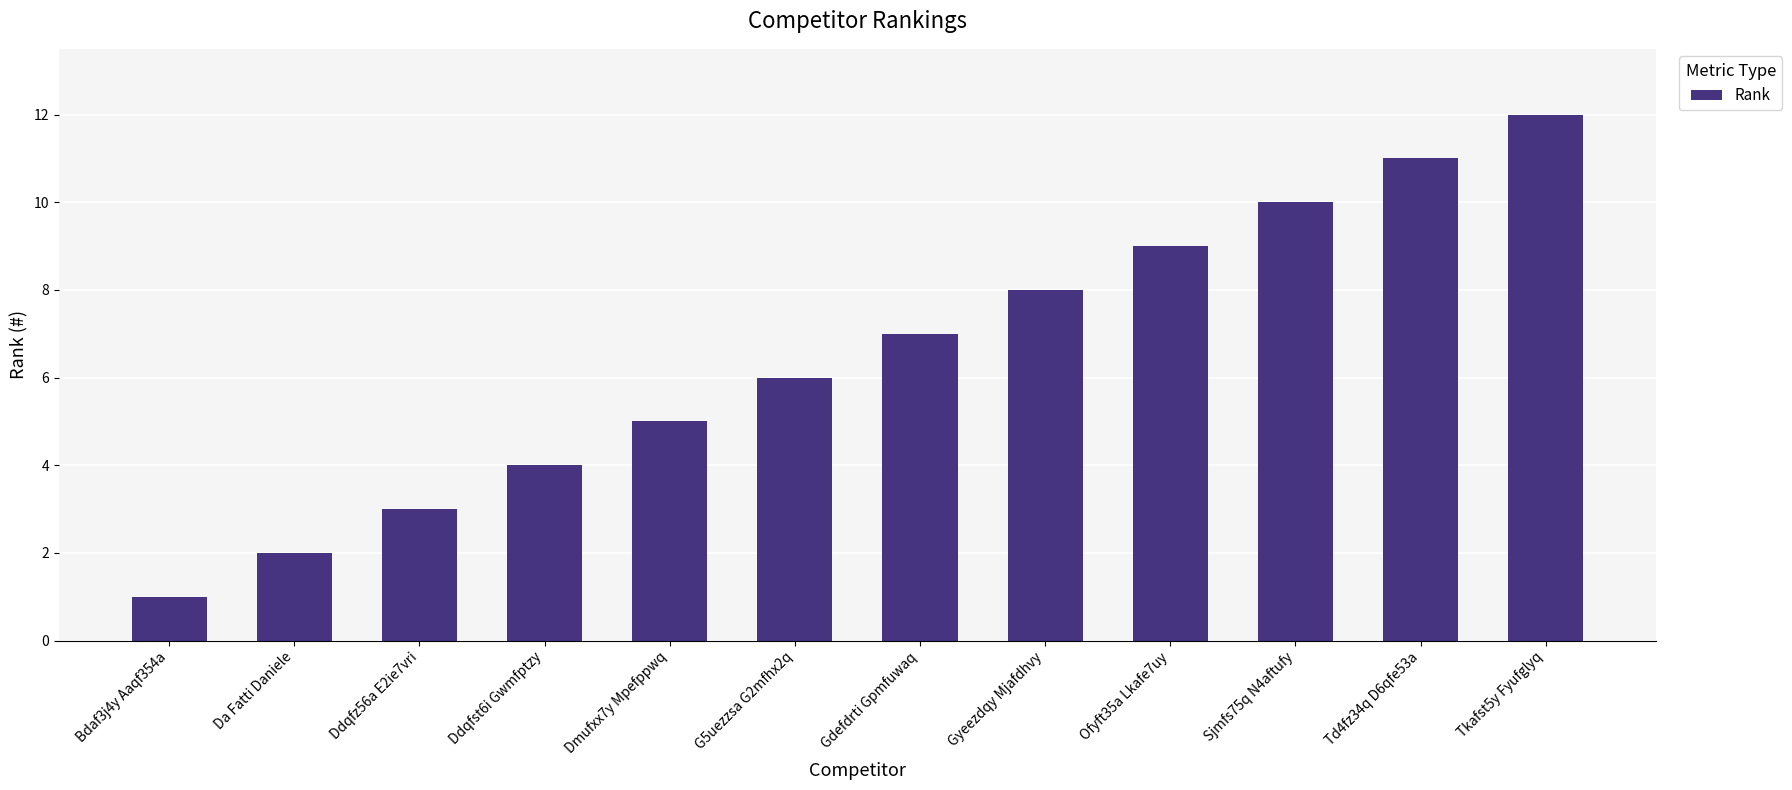

At which label is the value closest to 6?

G5uezzsa G2mfhx2q